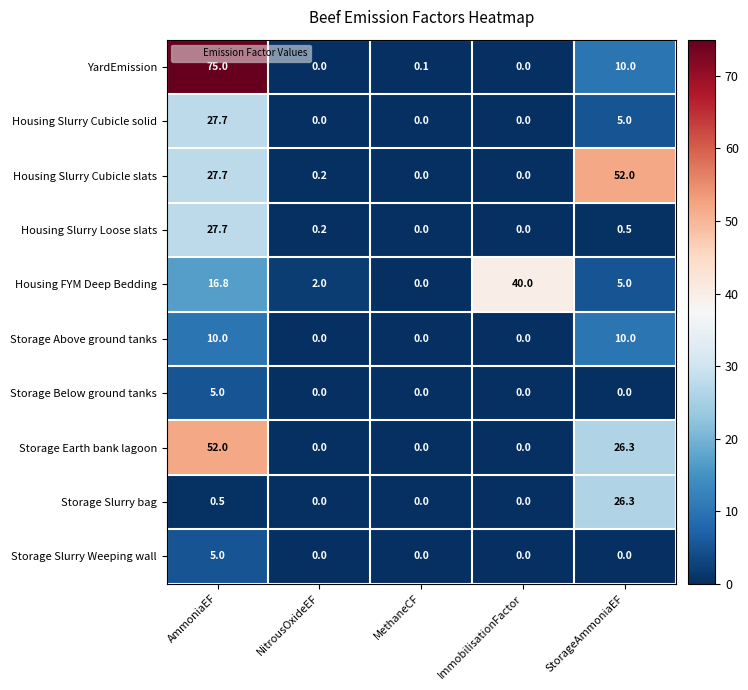

Count the number of data series in this chart.

10